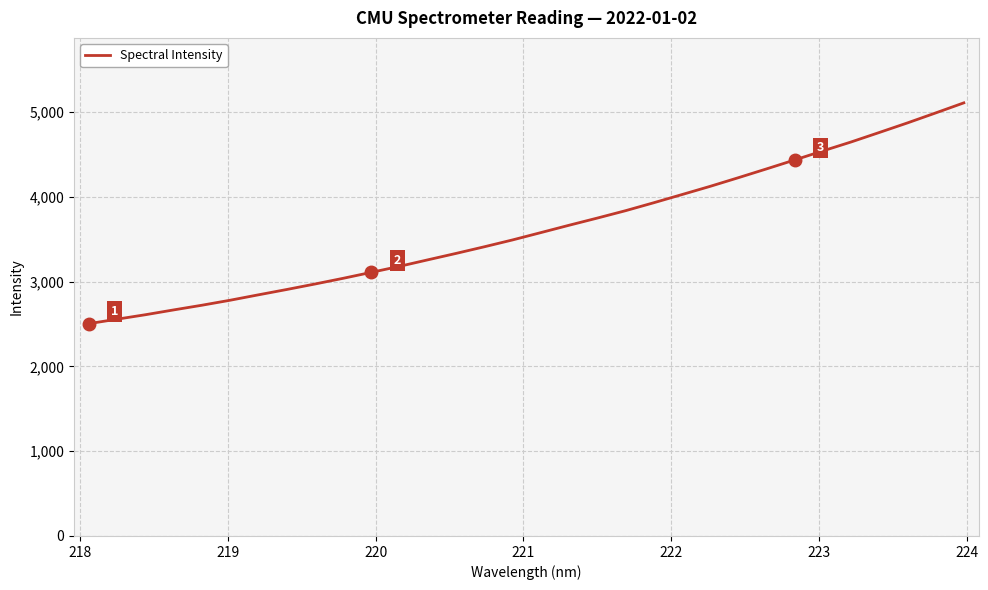

What is the maximum value shown in the chart?

5108.8